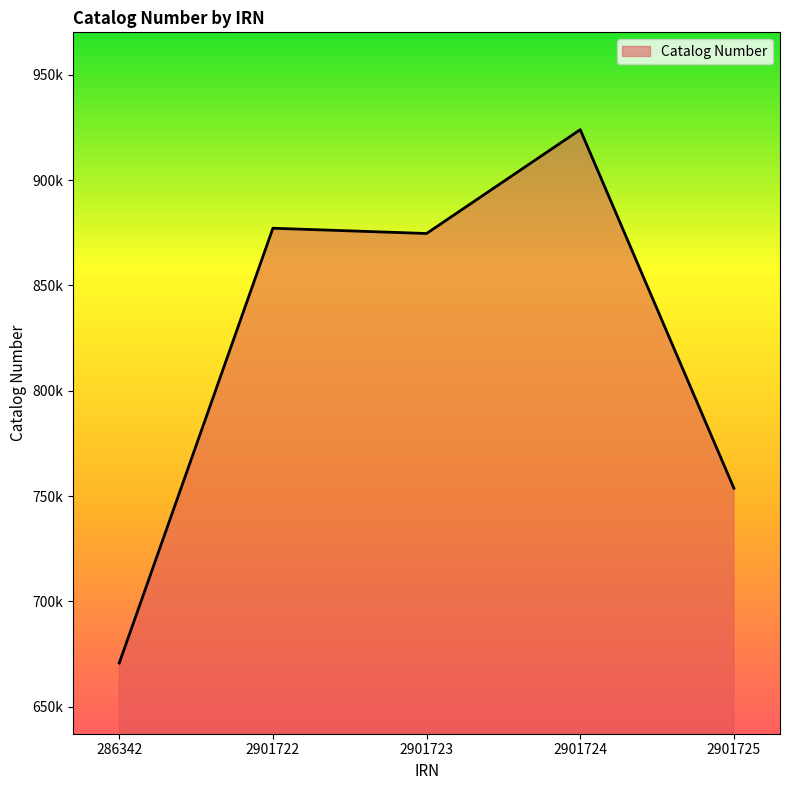

Does the chart display data point markers on the line(s)?

No